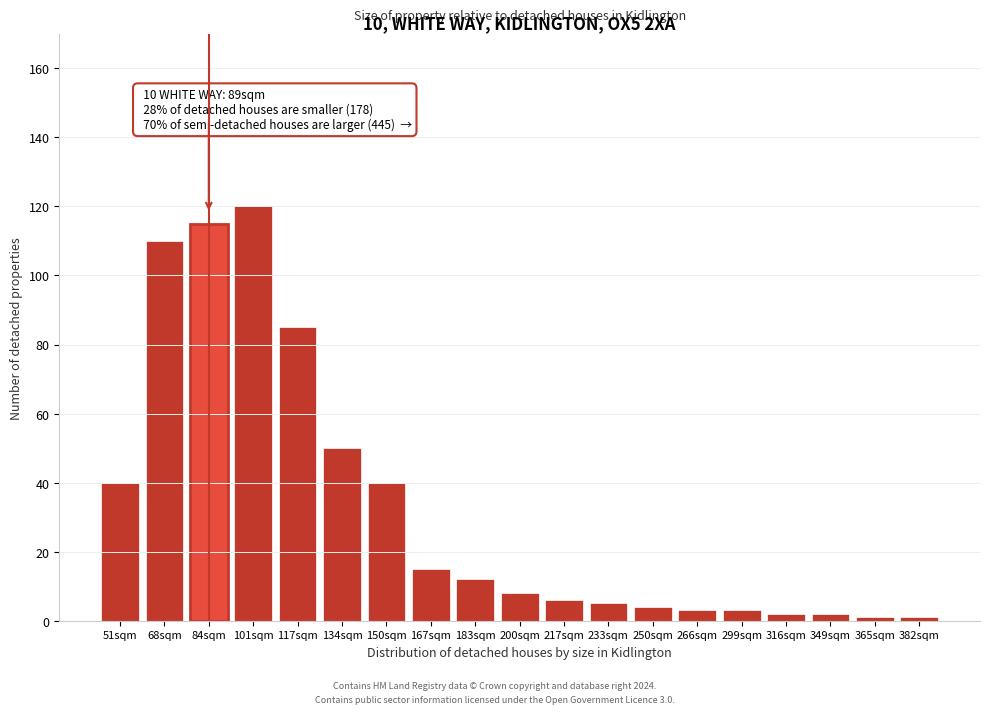

Reading left to right, list all the values displayed in this chart.

51sqm=40	68sqm=110	84sqm=115	101sqm=120	117sqm=85	134sqm=50	150sqm=40	167sqm=15	183sqm=12	200sqm=8	217sqm=6	233sqm=5	250sqm=4	266sqm=3	299sqm=3	316sqm=2	349sqm=2	365sqm=1	382sqm=1